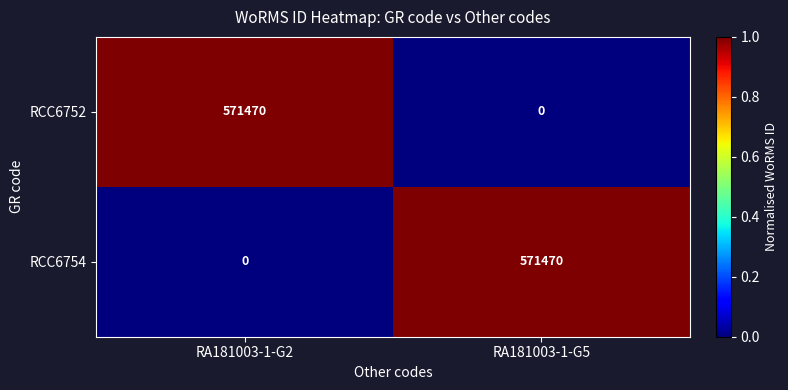

Reading left to right, list all the values displayed in this chart.

RCC6752: RA181003-1-G2=571470	RA181003-1-G5=0
RCC6754: RA181003-1-G2=0	RA181003-1-G5=571470